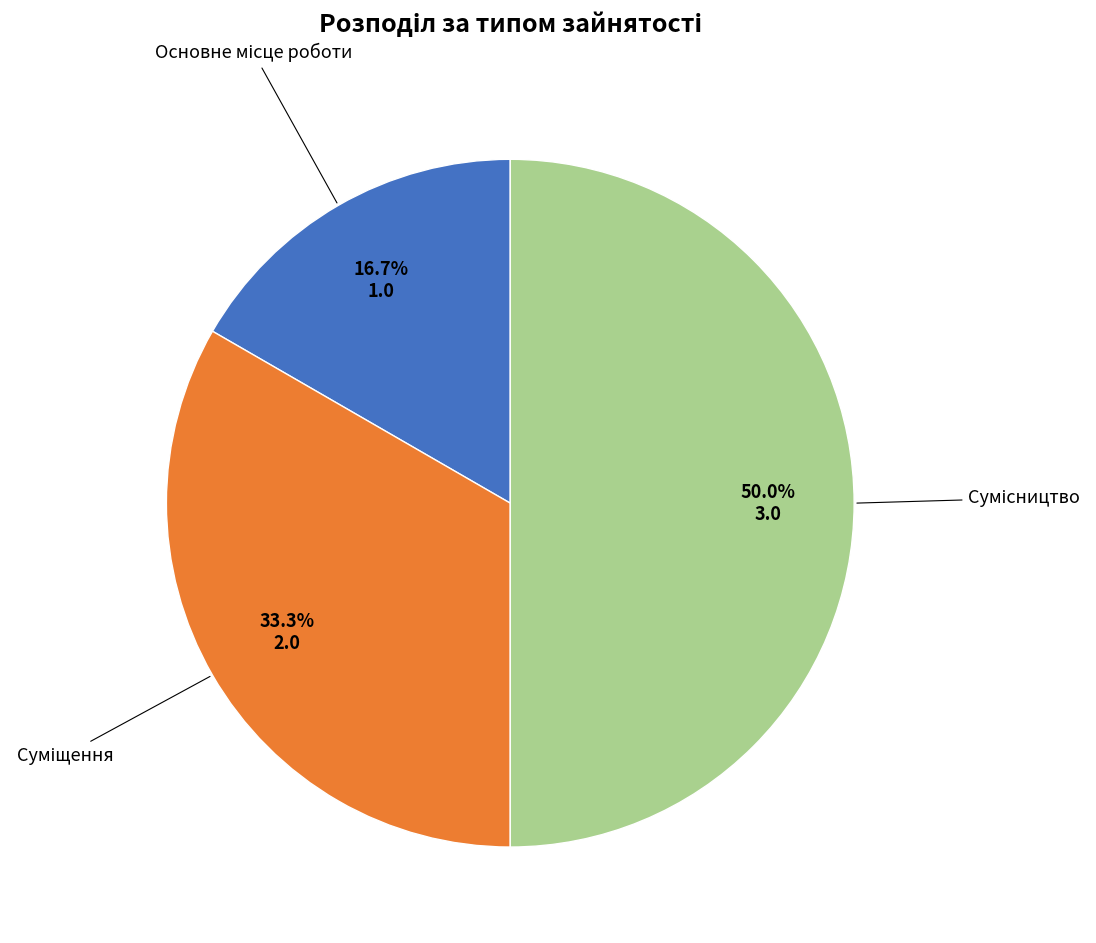

To the nearest percent, what is the difference between the Сумісництво and Суміщення slice percentages?

17%